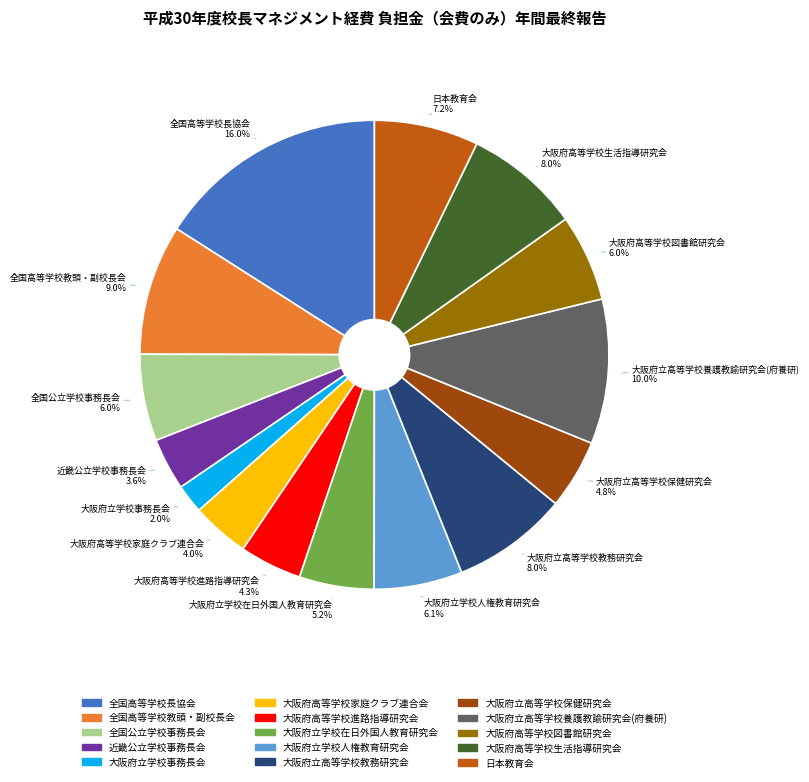

Approximately how many times larger is the value at 大阪府高等学校生活指導研究会 compared to 大阪府立高等学校保健研究会?

1.7